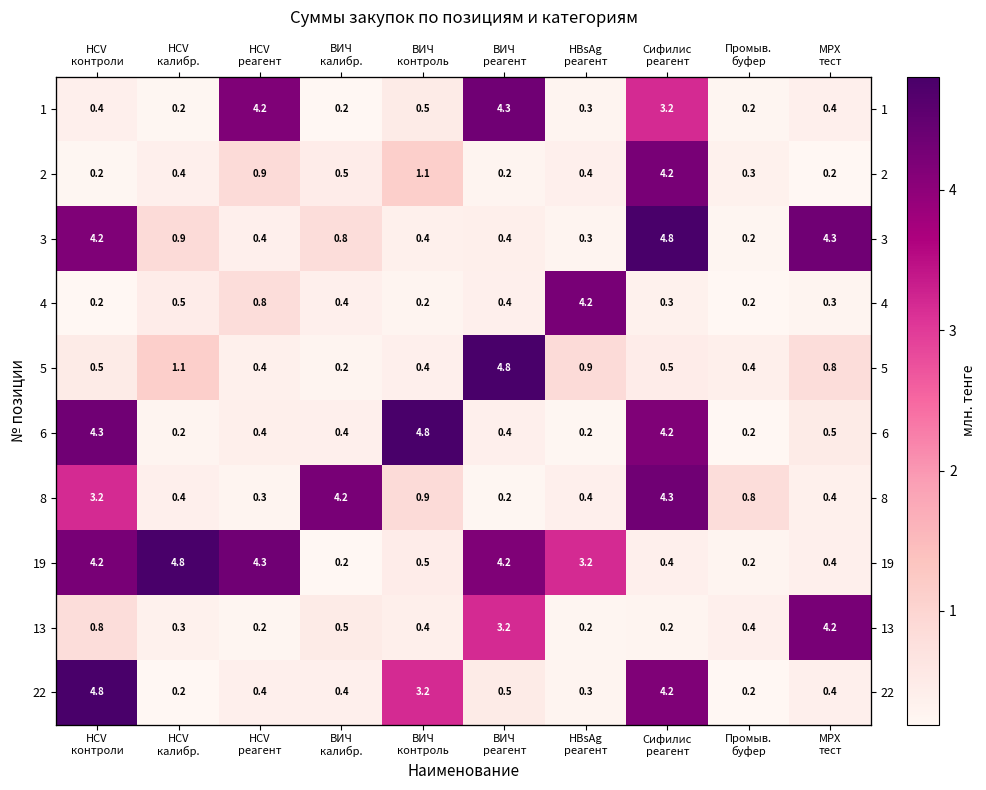

Which series has the largest total across all categories?

19